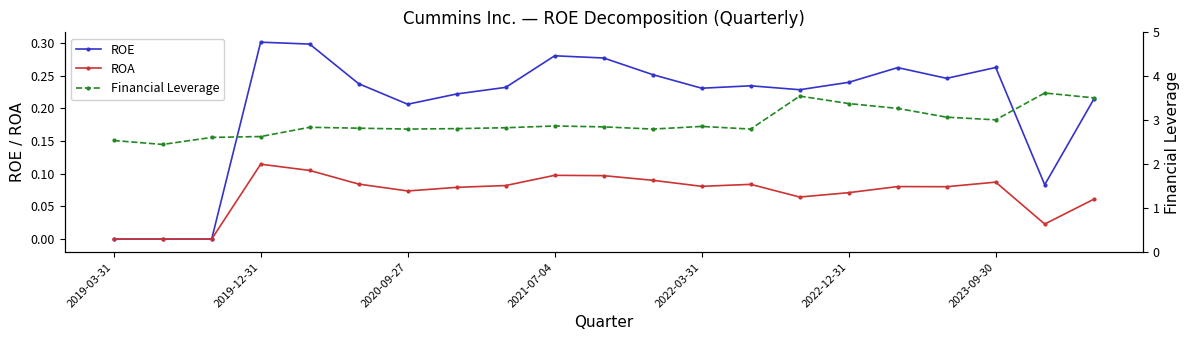

At which label does ROE reach its peak?

2019-12-31